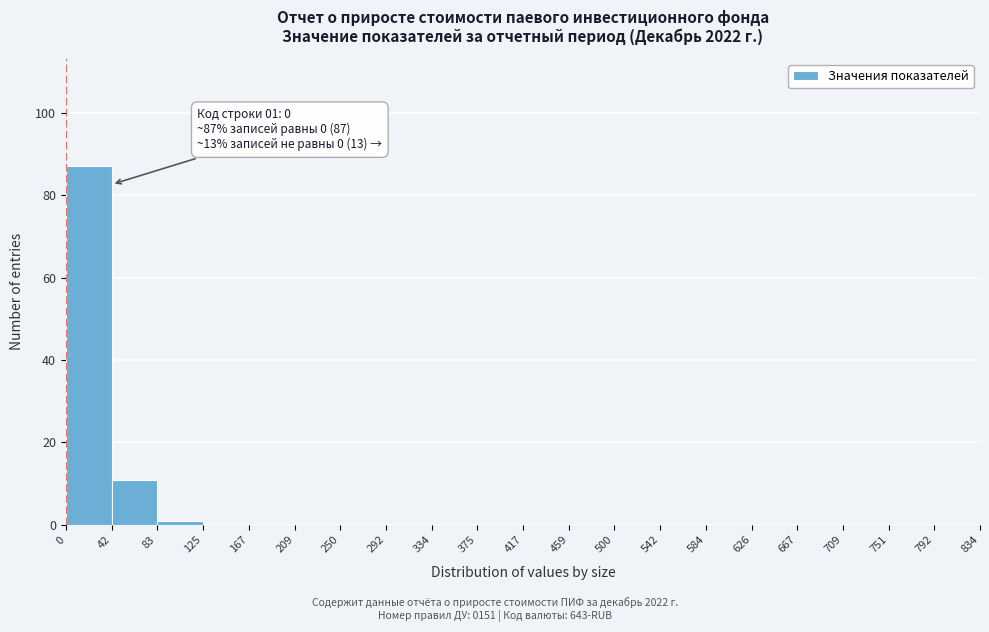

Which range on the x-axis has the tallest bar?

0 to 42